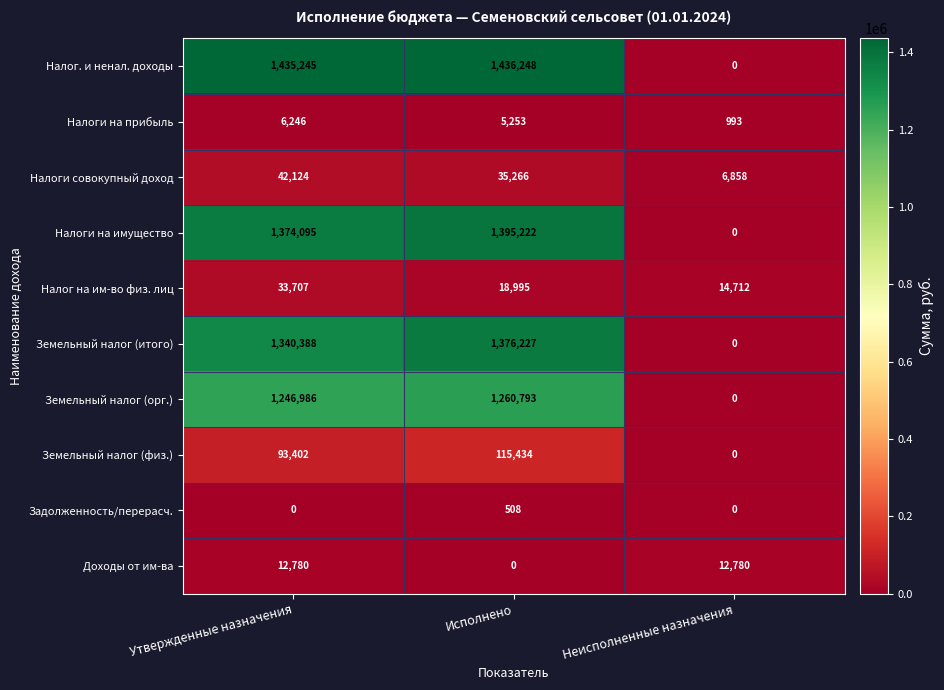

Is the value of Земельный налог (орг.) at Утвержденные назначения greater than the value of Налоги на прибыль at Неисполненные назначения?

Yes